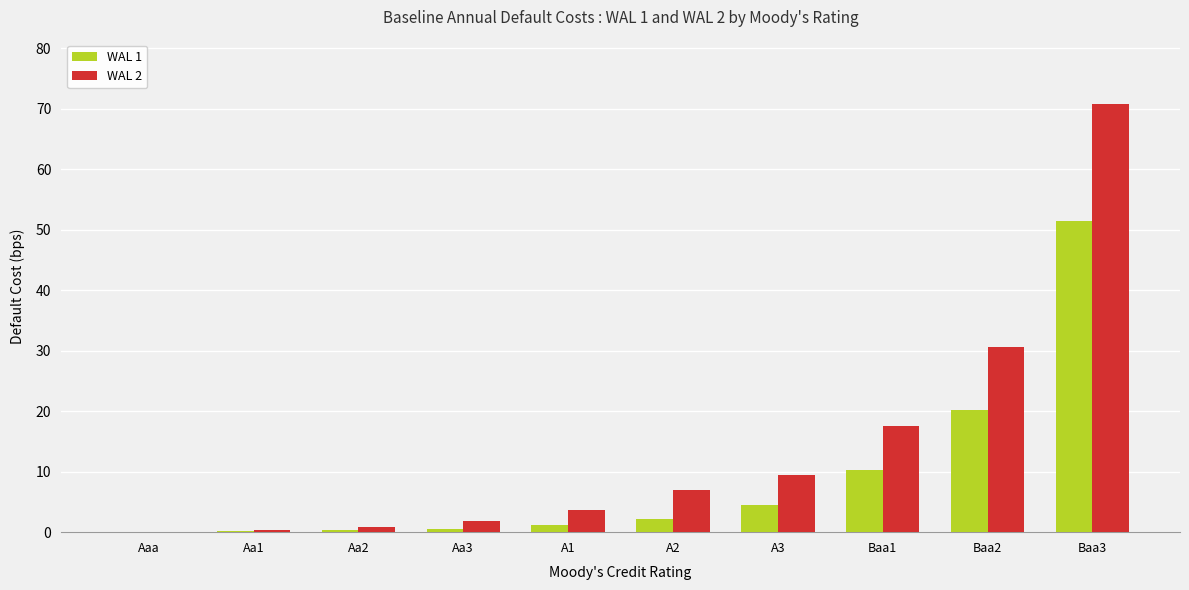

What is the maximum value for WAL 1?

51.5